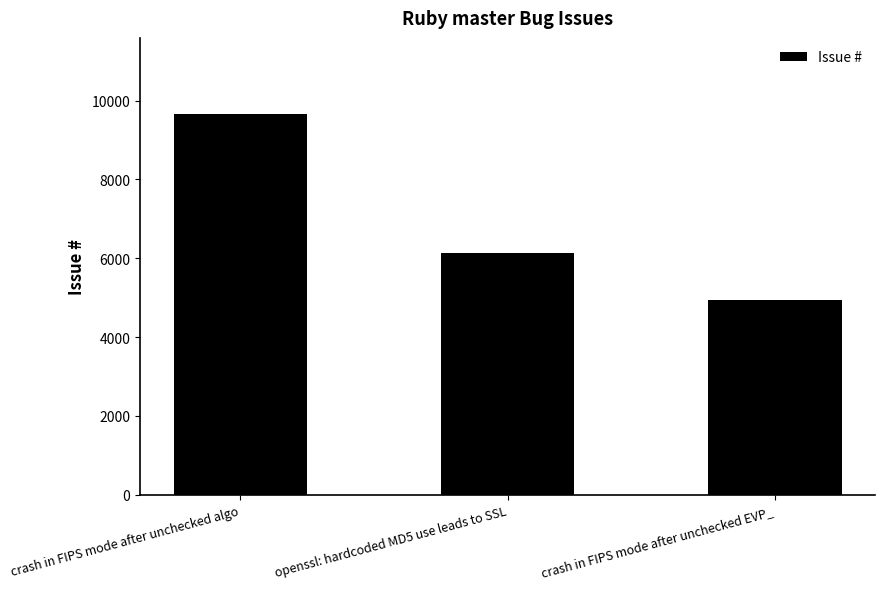

Which label corresponds to the smallest value in the chart?

crash in FIPS mode after unchecked EVP_